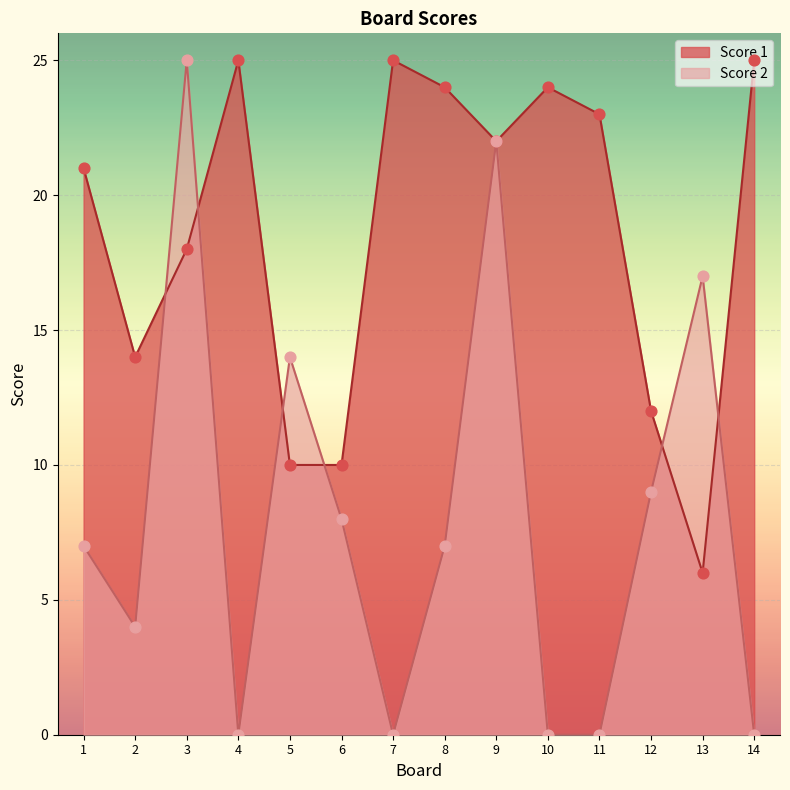

At how many categories does at least one series exceed 4?

14